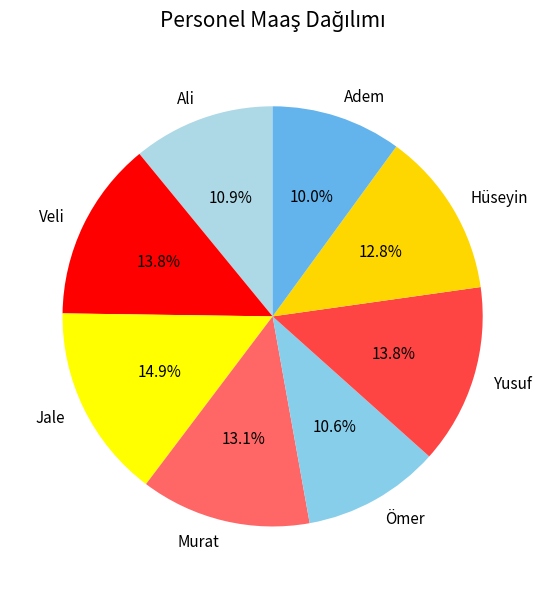

What percentage is the Murat slice, to the nearest percent?

13%